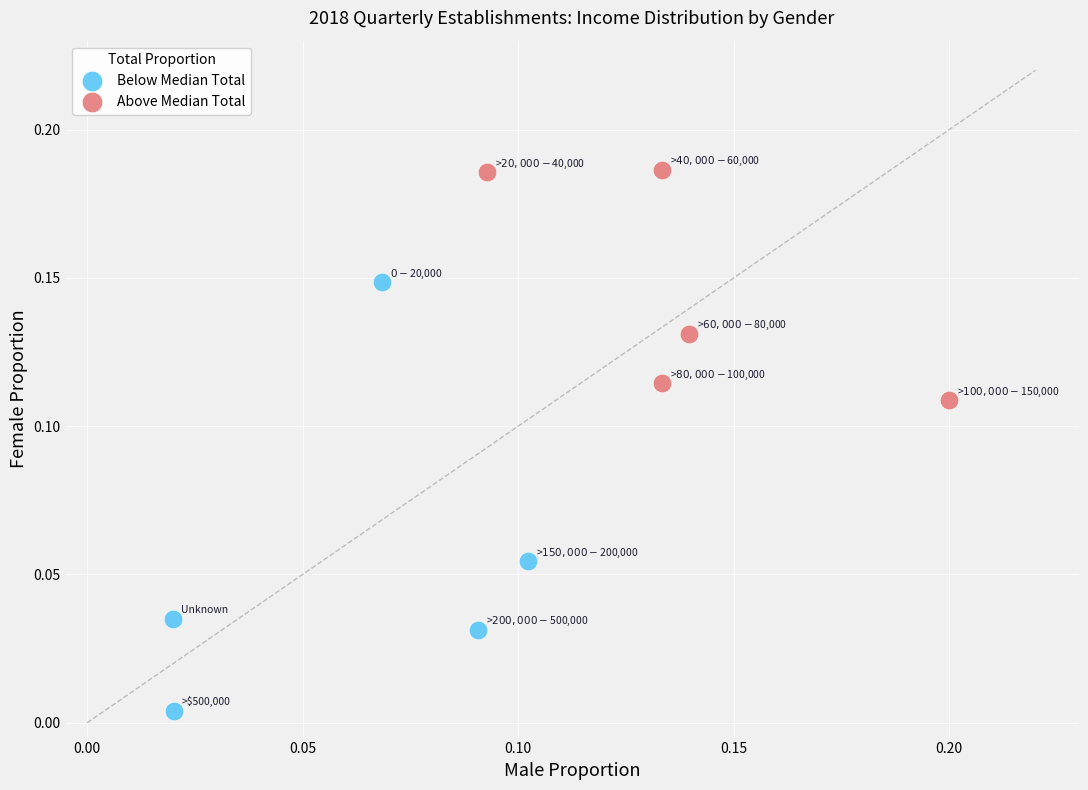

Which series reaches the minimum Y coordinate?

Below Median Total